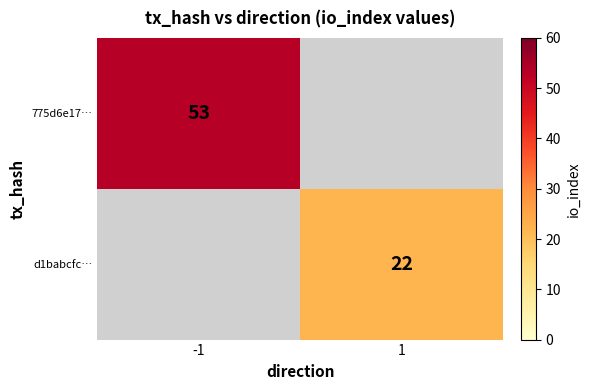

The d1babcfc… series shows 32 at 1. True or false?

False